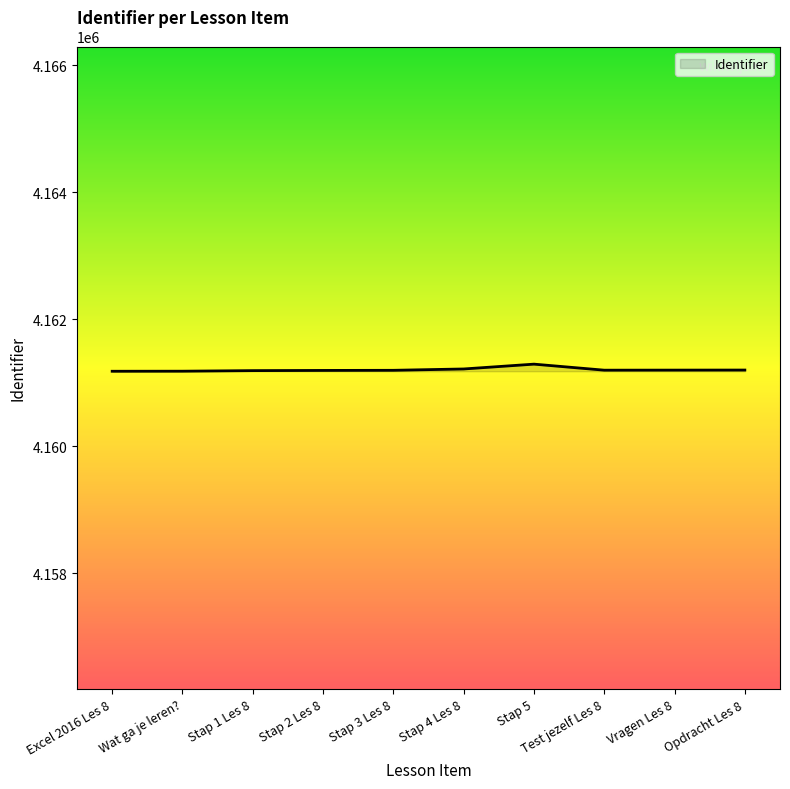

What is the smallest value displayed?

4161182